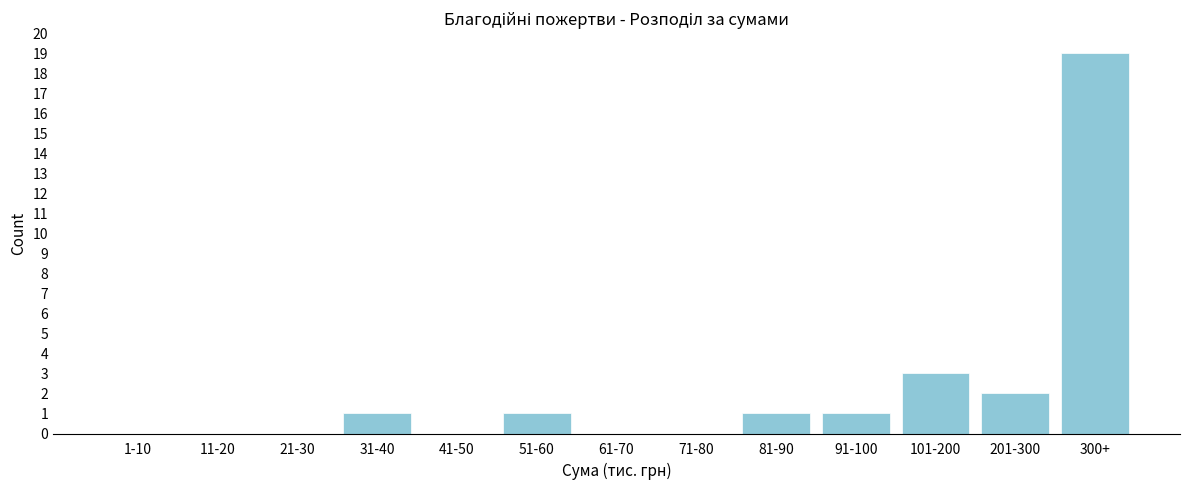

Reading left to right, what are all the values shown in this chart?

1-10=0	11-20=0	21-30=0	31-40=1	41-50=0	51-60=1	61-70=0	71-80=0	81-90=1	91-100=1	101-200=3	201-300=2	300+=19